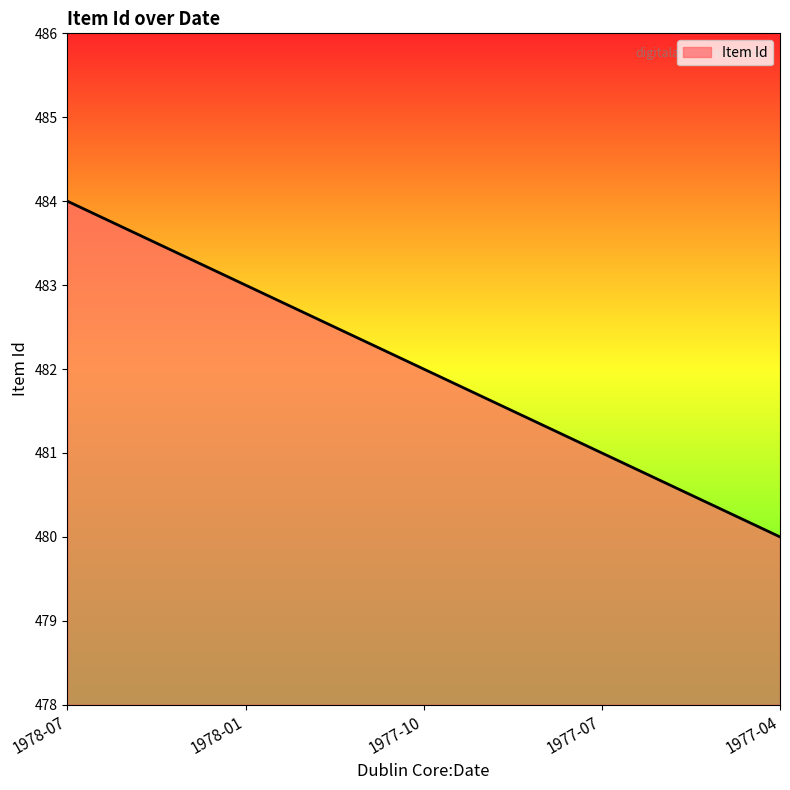

Rank the categories by value from highest to lowest.

1978-07, 1978-01, 1977-10, 1977-07, 1977-04